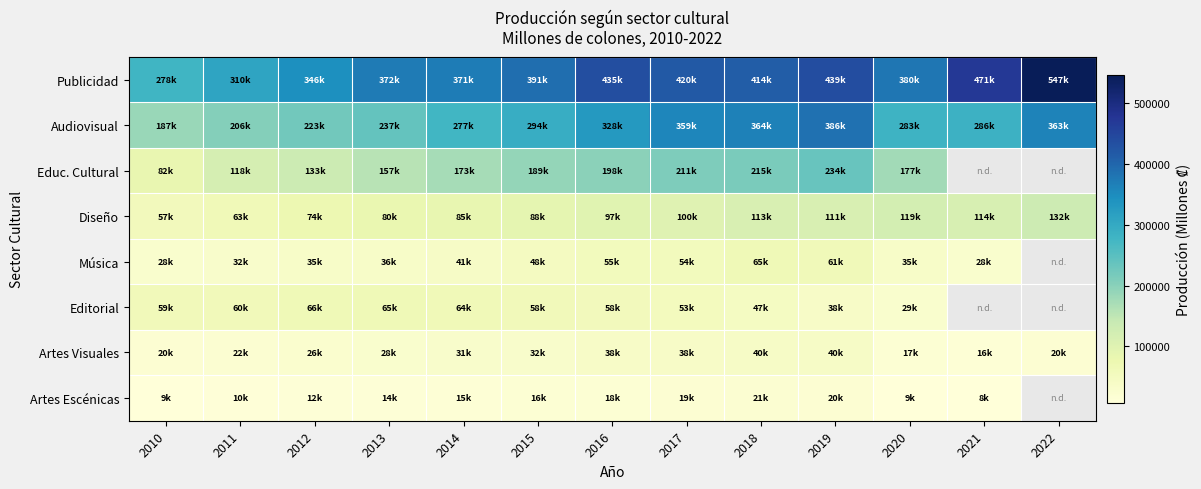

The value of Artes Visuales at 2010 is 7153.1. True or false?

False